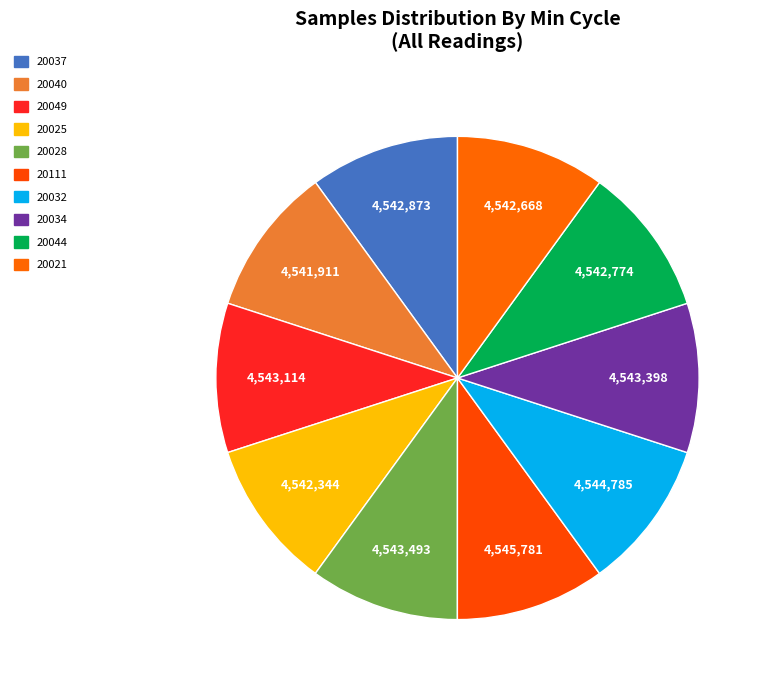

Combined, what portion of the pie is 20021 and 20032?

20.0%